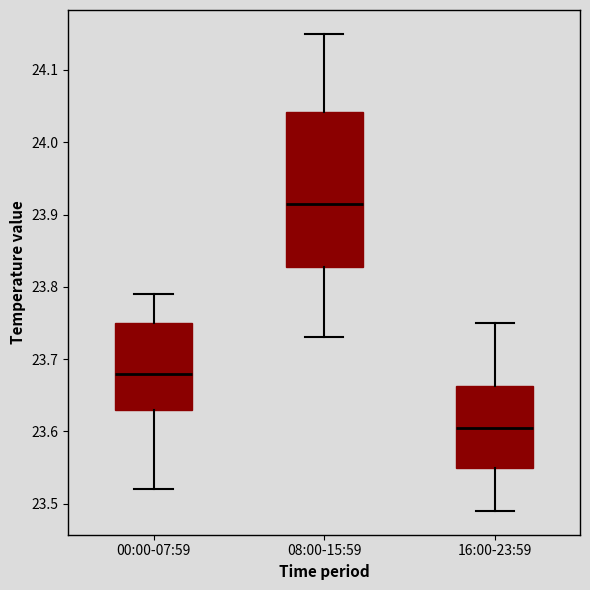

Where does the upper whisker of the box for 00:00-07:59 end on the y-axis? The values are not printed on the chart, so give them approximately, as read against the axis.

23.79